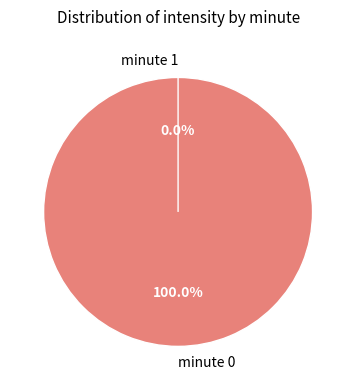

Is the sum of 26 and 15 greater than half?

No